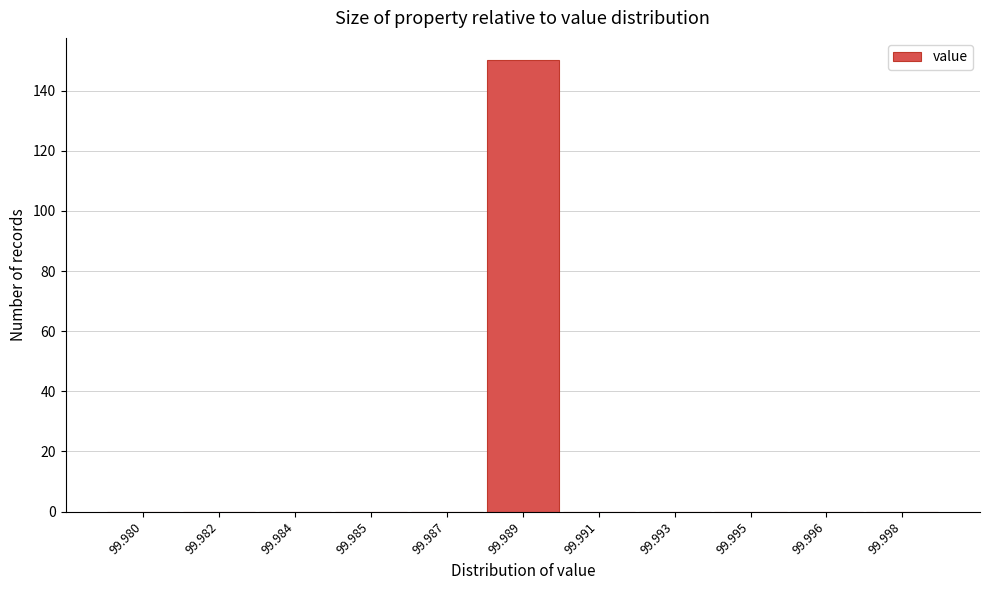

Reading left to right, extract all data points from this chart.

99.980=0	99.982=0	99.984=0	99.985=0	99.987=0	99.989=150	99.991=0	99.993=0	99.995=0	99.996=0	99.998=0